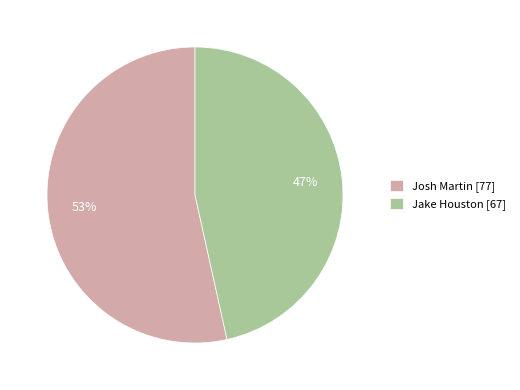

To the nearest percent, what is the combined percentage of Jake Houston and Josh Martin?

100%